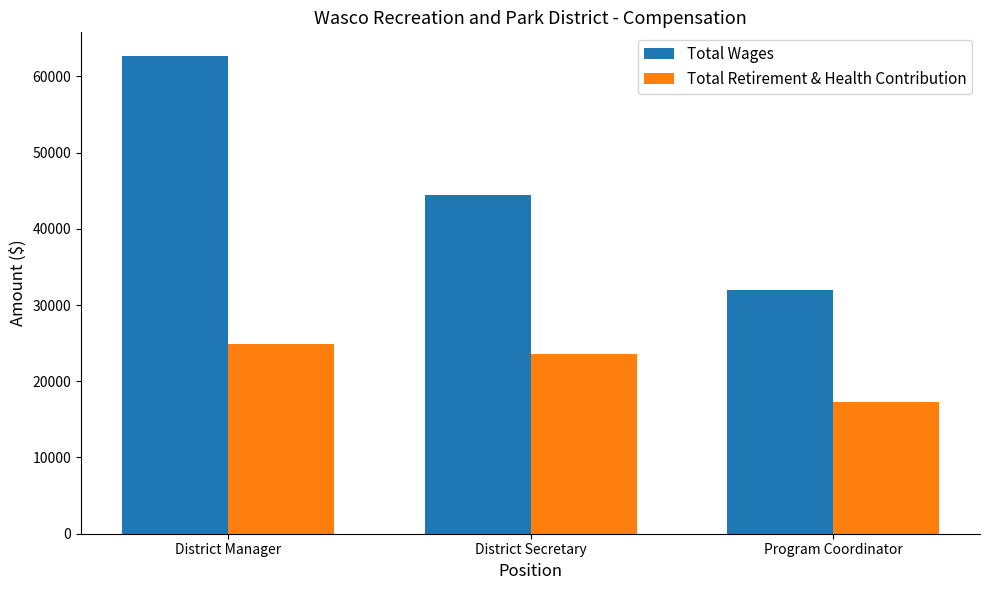

Reading left to right, what are all the values shown in this chart?

Total Wages: District Manager=62642	District Secretary=44420	Program Coordinator=32000
Total Retirement & Health Contribution: District Manager=24892	District Secretary=23593	Program Coordinator=17248